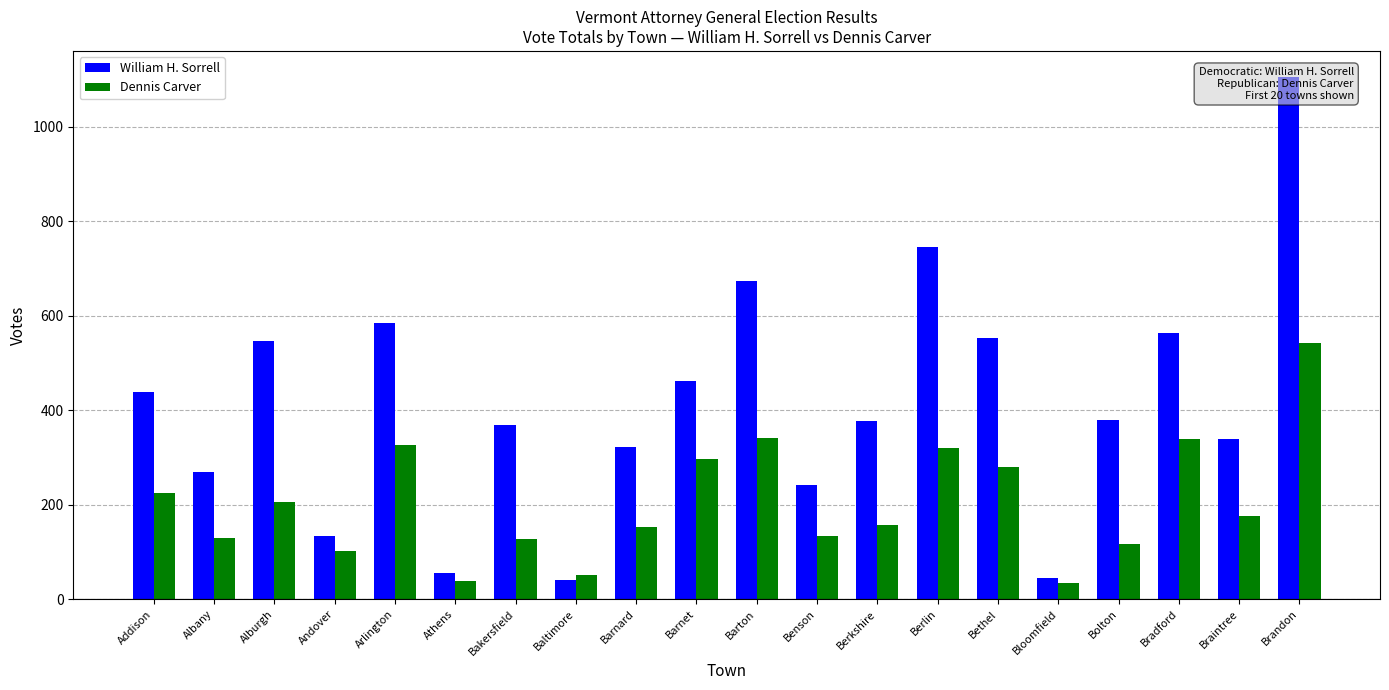

Between Addison and Braintree, which is larger?

Addison